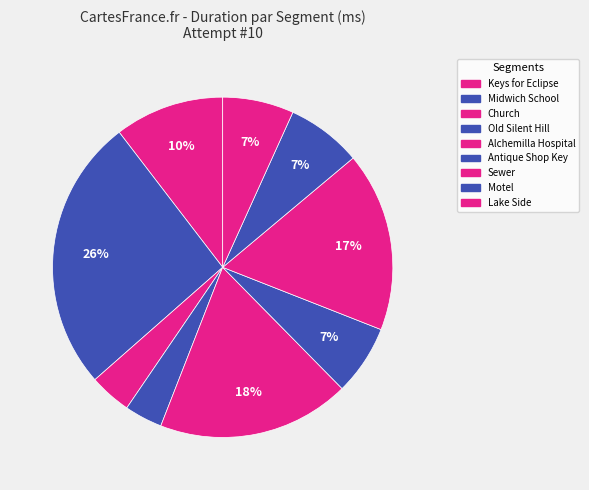

Approximately how many times larger is the value at Midwich School compared to Church?

6.5